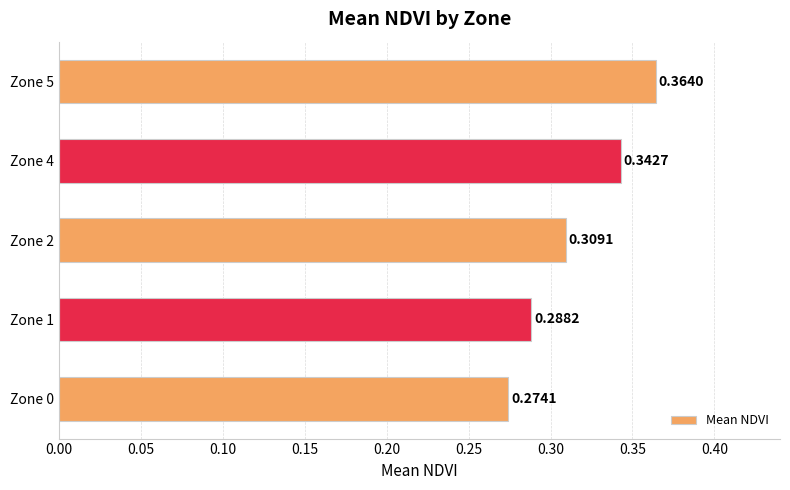

What is the change in value from Zone 0 to Zone 4?

+0.1